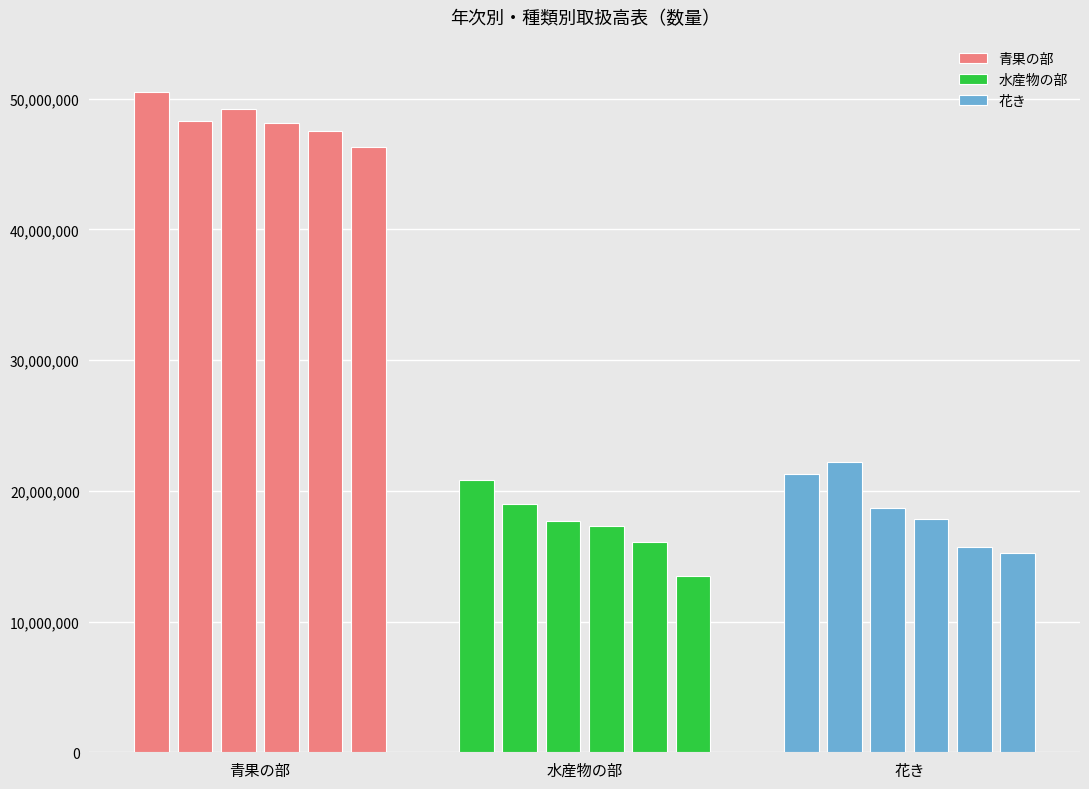

True or false: 青果の部 has a value of 30261243 at 2020年.

False